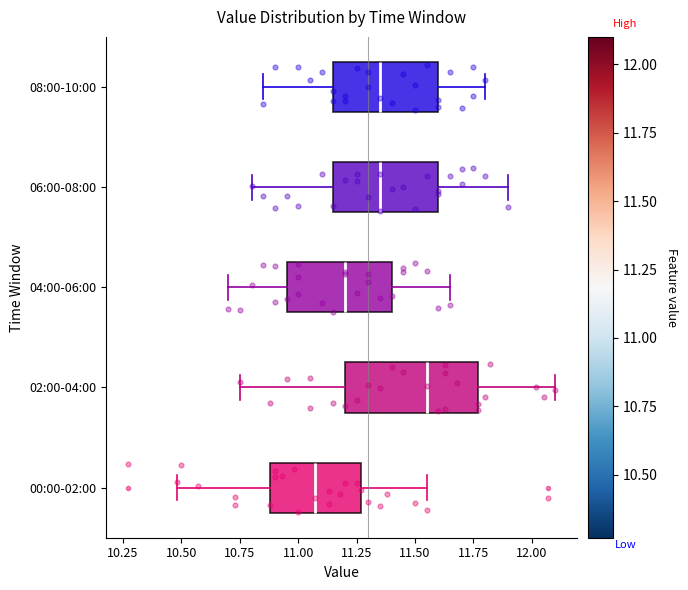

Where does the median line of the box for 04:00-06:00 sit on the x-axis? The values are not printed on the chart, so give them approximately, as read against the axis.

11.20